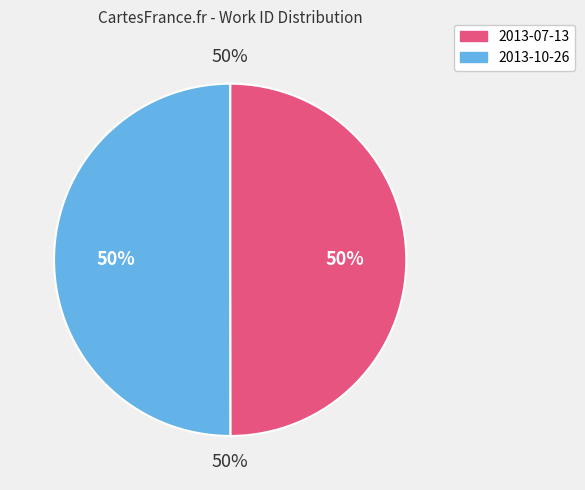

What is the largest slice in the pie chart?

2013-10-26 19:35:03 UTC